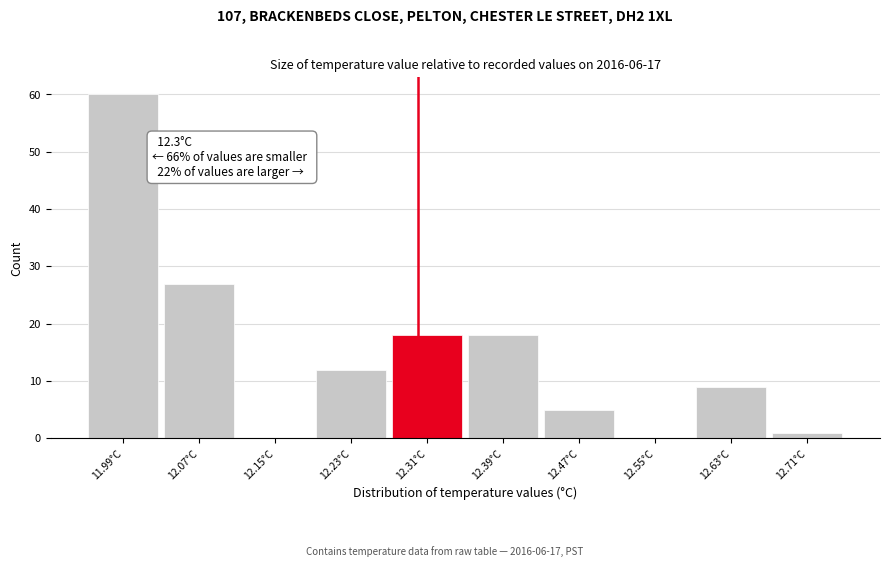

Which range on the x-axis has the tallest bar?

11.95 to 12.03